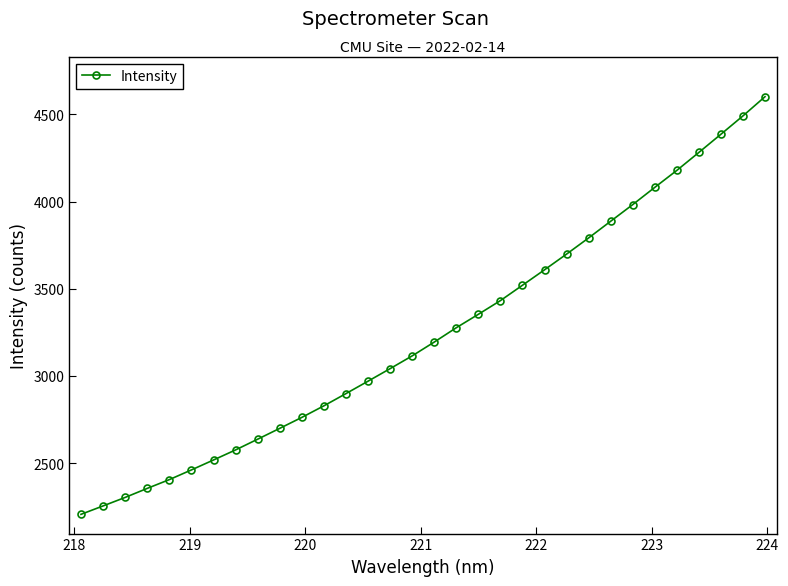

What is the difference between the second highest and minimum values?

2284.7